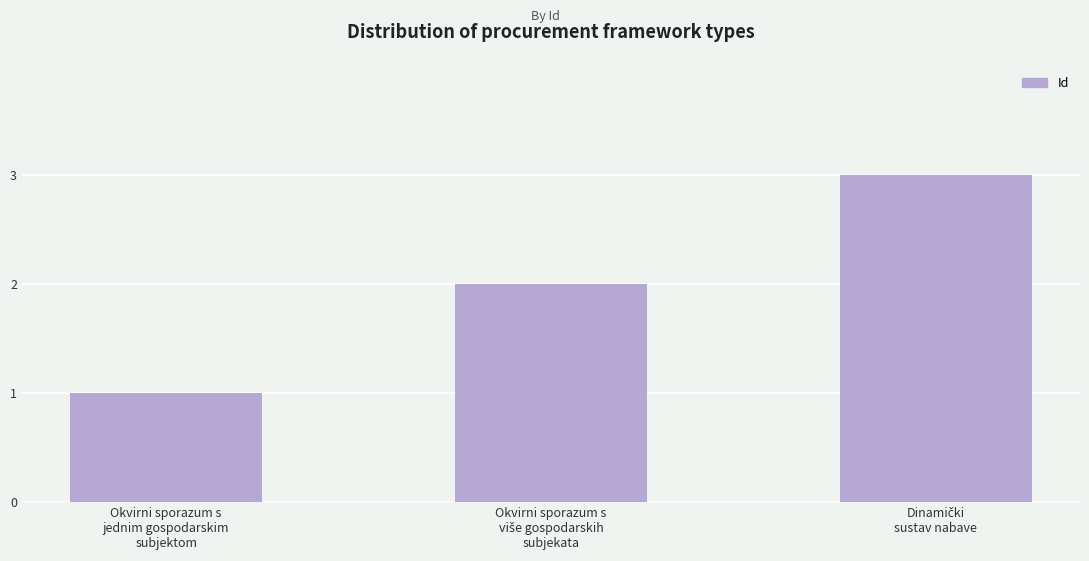

What is the sum of all values?

6